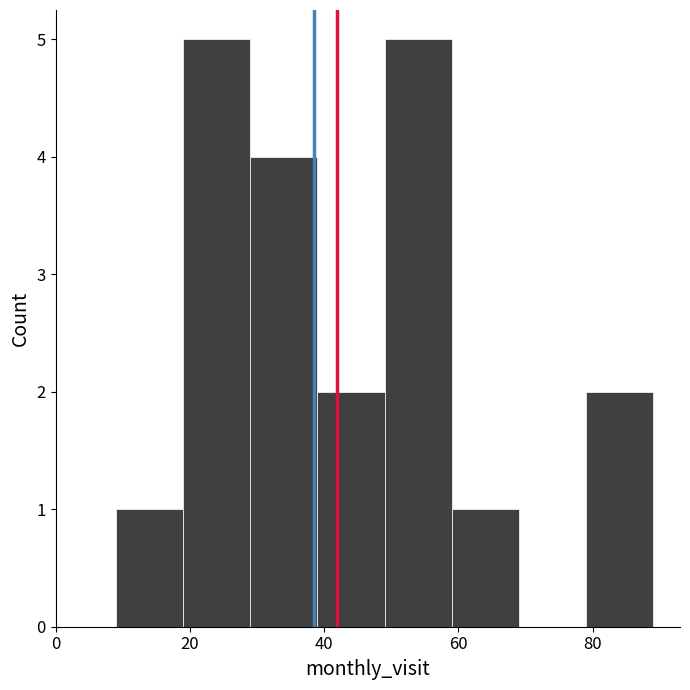

What is the height of the bar covering 49 to 59 on the x-axis? Neither the bar edges nor the heights are printed on the chart, so give them approximately, as read against the axes.

5